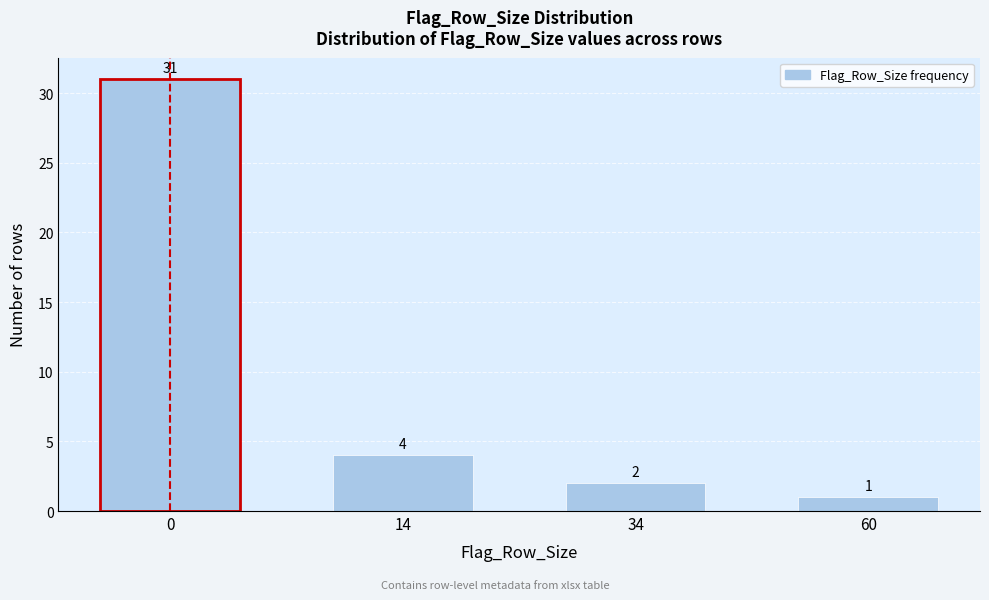

Reading left to right, transcribe all the data shown in this chart.

0=31	14=4	34=2	60=1